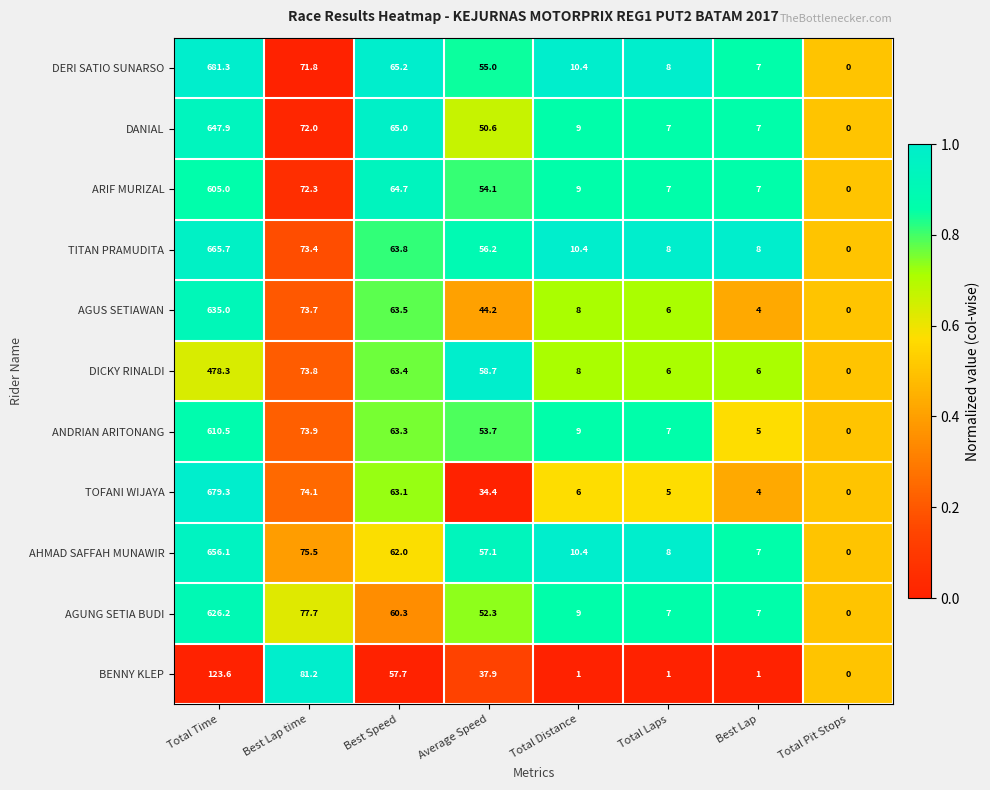

Between Best Speed and Average Speed, which series saw the biggest shift?

TOFANI WIJAYA